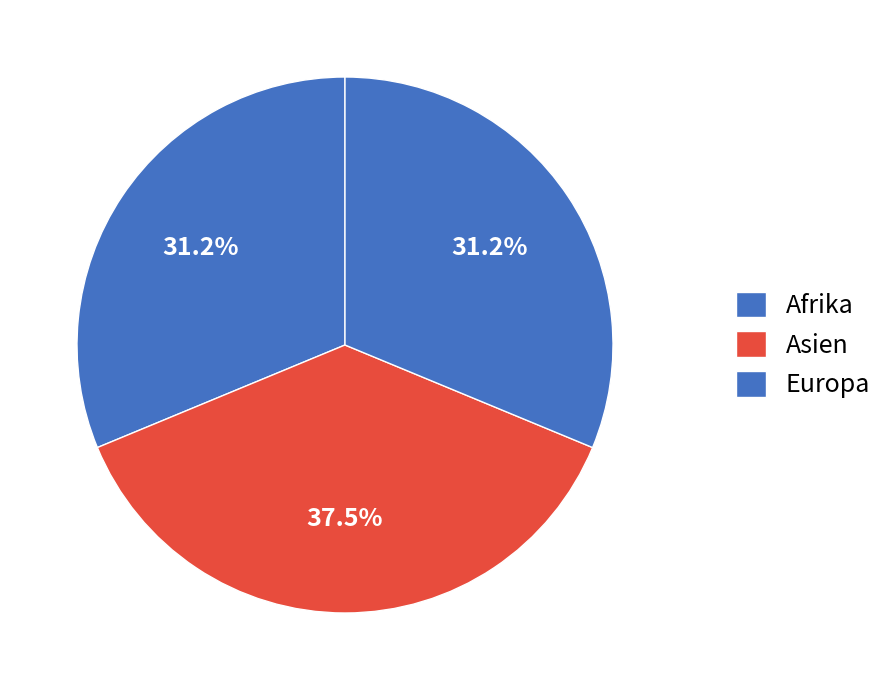

To the nearest percent, what percentage of the pie is Europa?

31%